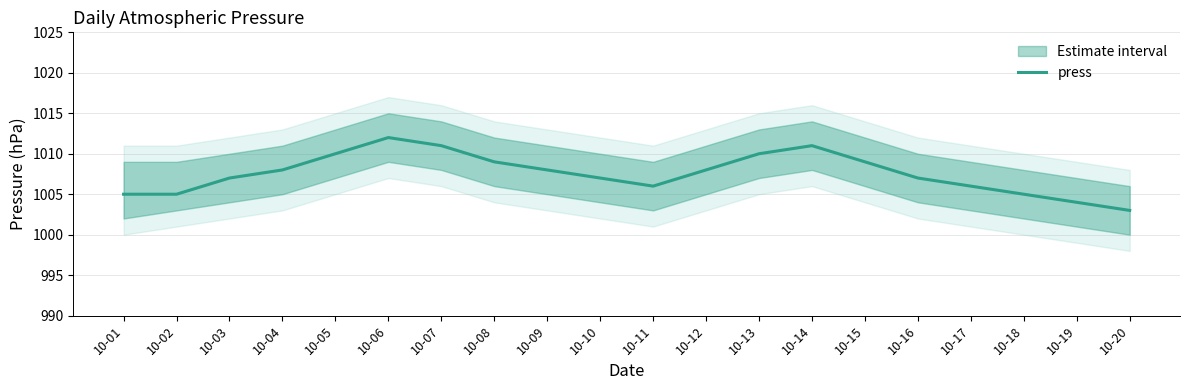

What is the difference between the maximum and minimum values?

9